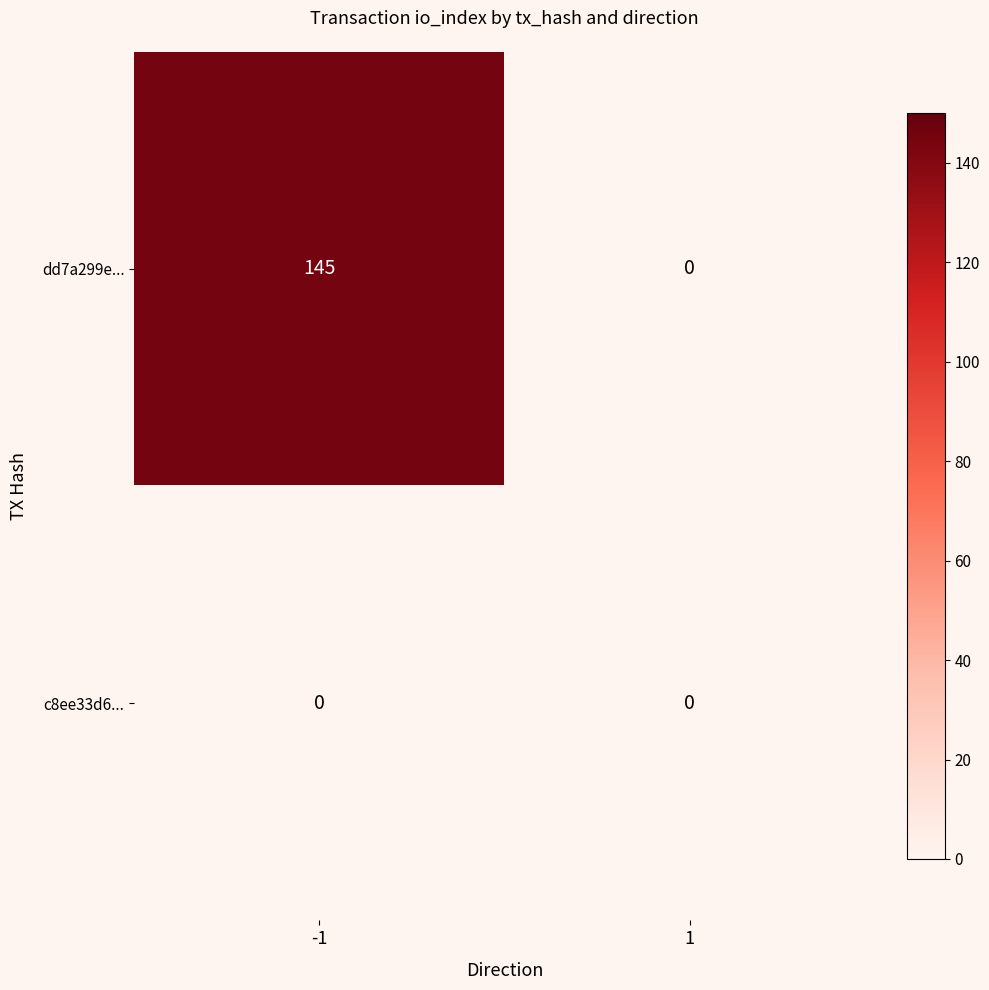

Rank the series by their average value, from lowest to highest.

c8ee33d6..., dd7a299e...